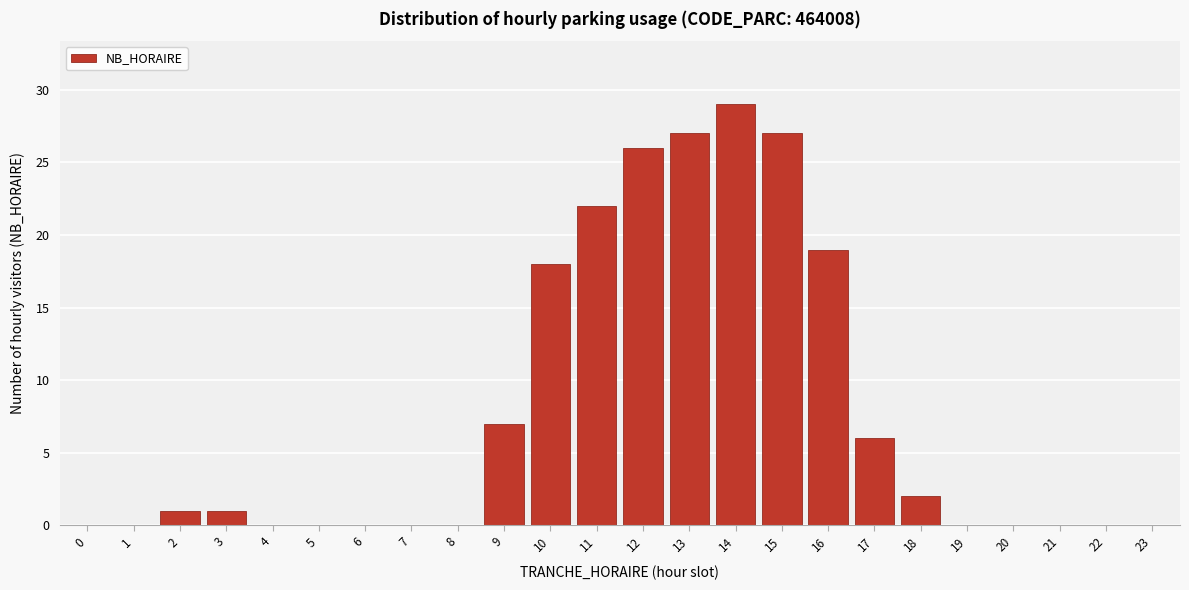

Reading right to left, what are all the values shown in this chart?

23=0	22=0	21=0	20=0	19=0	18=2	17=6	16=19	15=27	14=29	13=27	12=26	11=22	10=18	9=7	8=0	7=0	6=0	5=0	4=0	3=1	2=1	1=0	0=0